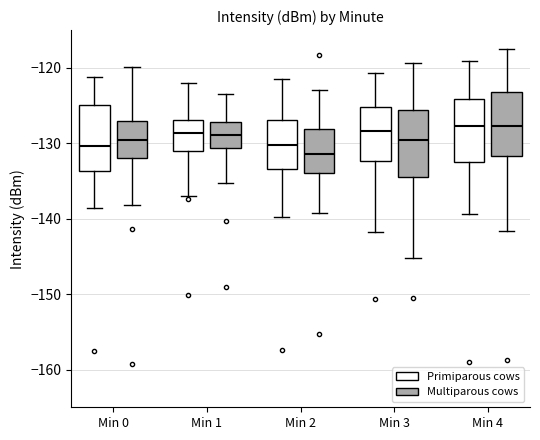

Where does the median line of the box for Min 0 (Multiparous cows) sit on the y-axis? The values are not printed on the chart, so give them approximately, as read against the axis.

-130